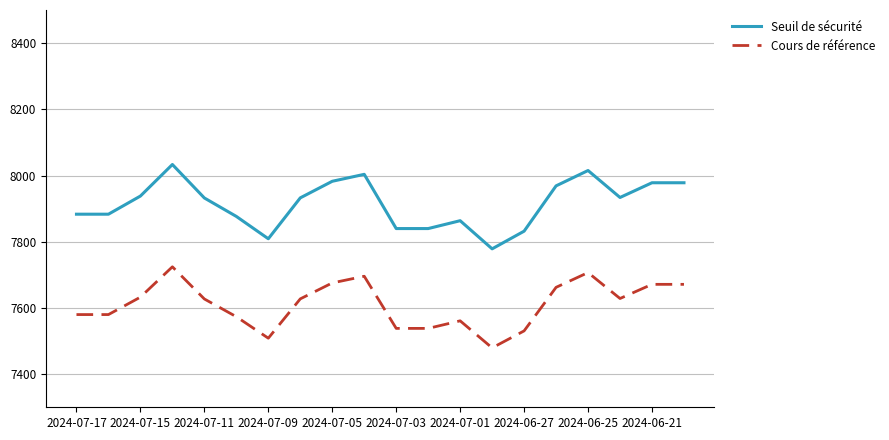

What is the minimum value shown in the chart?

7479.4